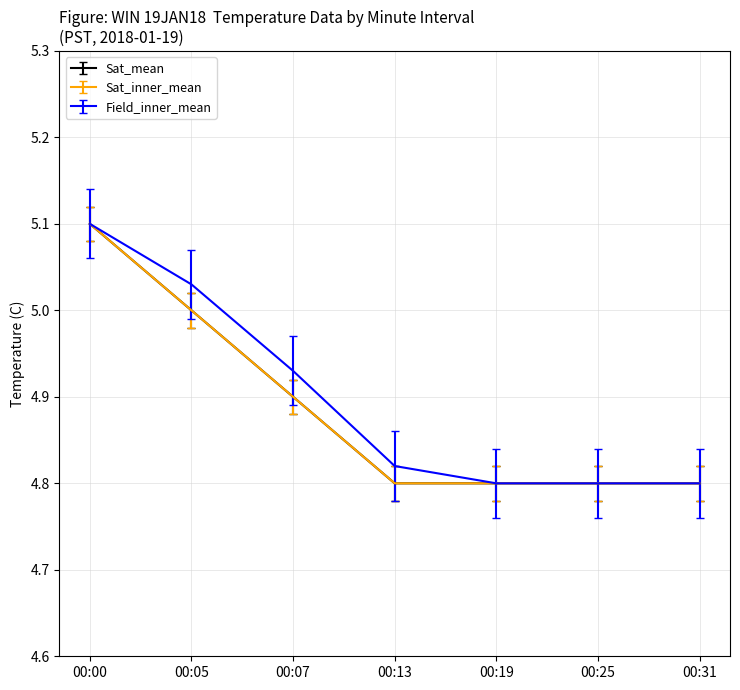

What is the difference between the maximum and minimum values in the Sat_inner_mean series?

0.3